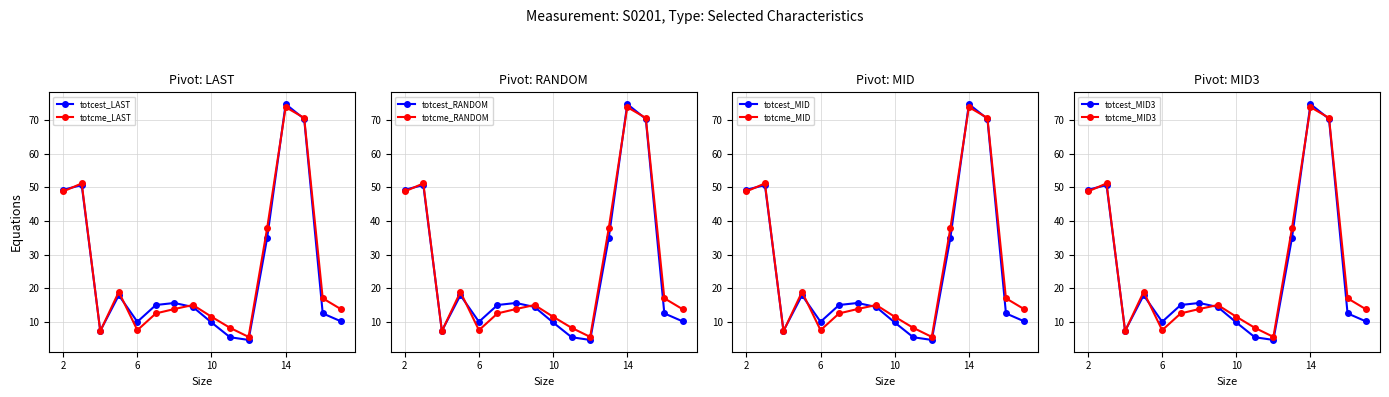

Which series has the largest total across all categories?

totcme